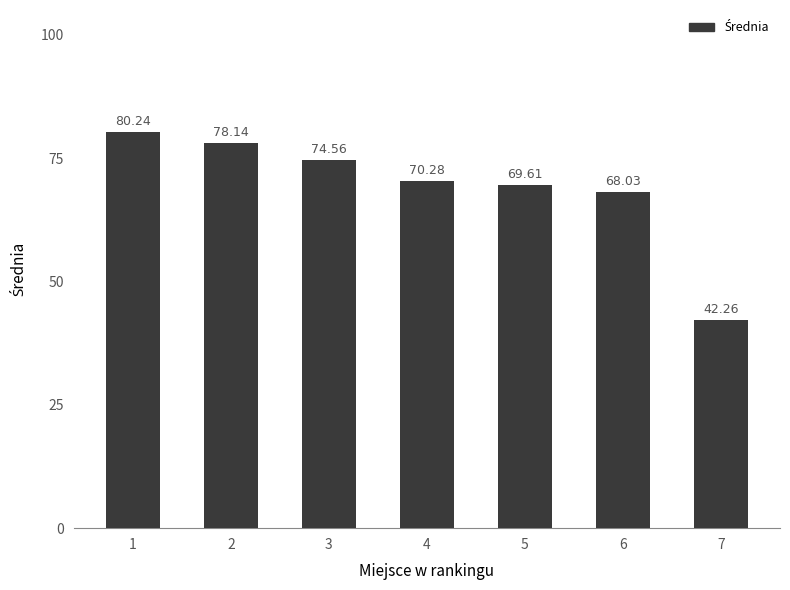

Which category has the lowest value across all series?

7